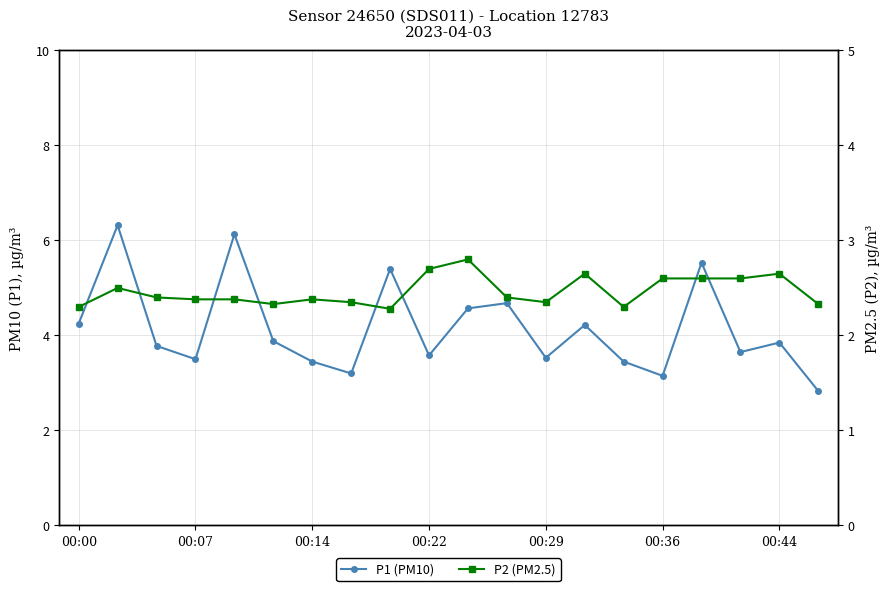

Which series has the largest total across all categories?

P1 (PM10)